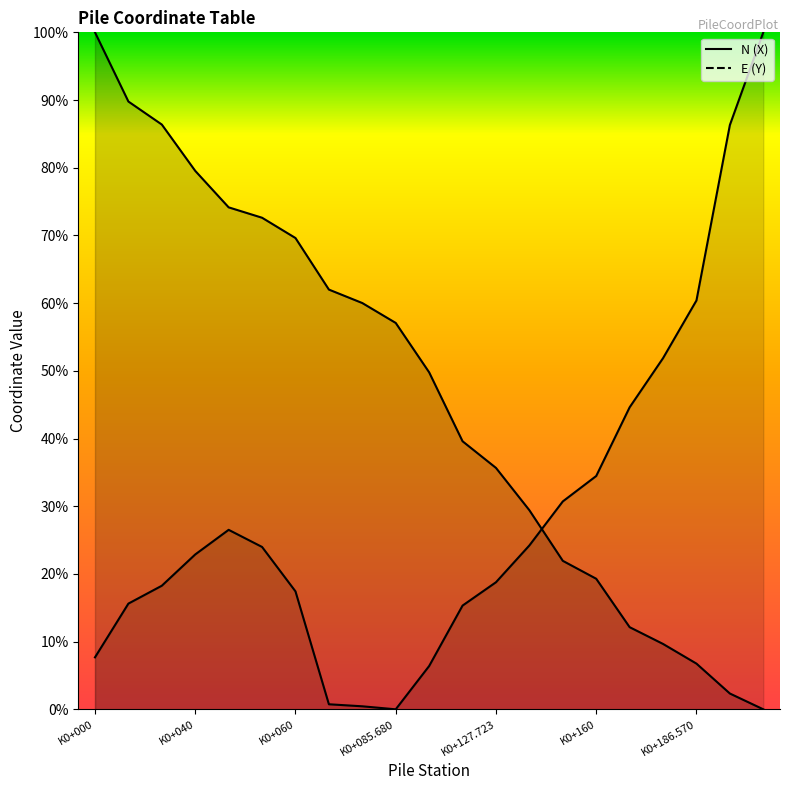

What is the difference between the maximum and minimum values in the E (Y) series?

1.0